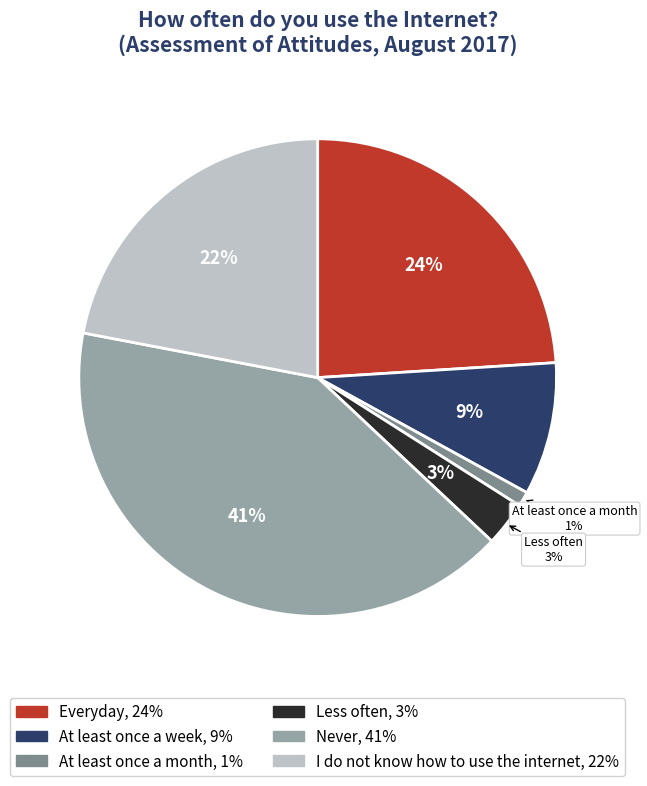

To the nearest percent, what percentage of the pie is At least once a week?

9%